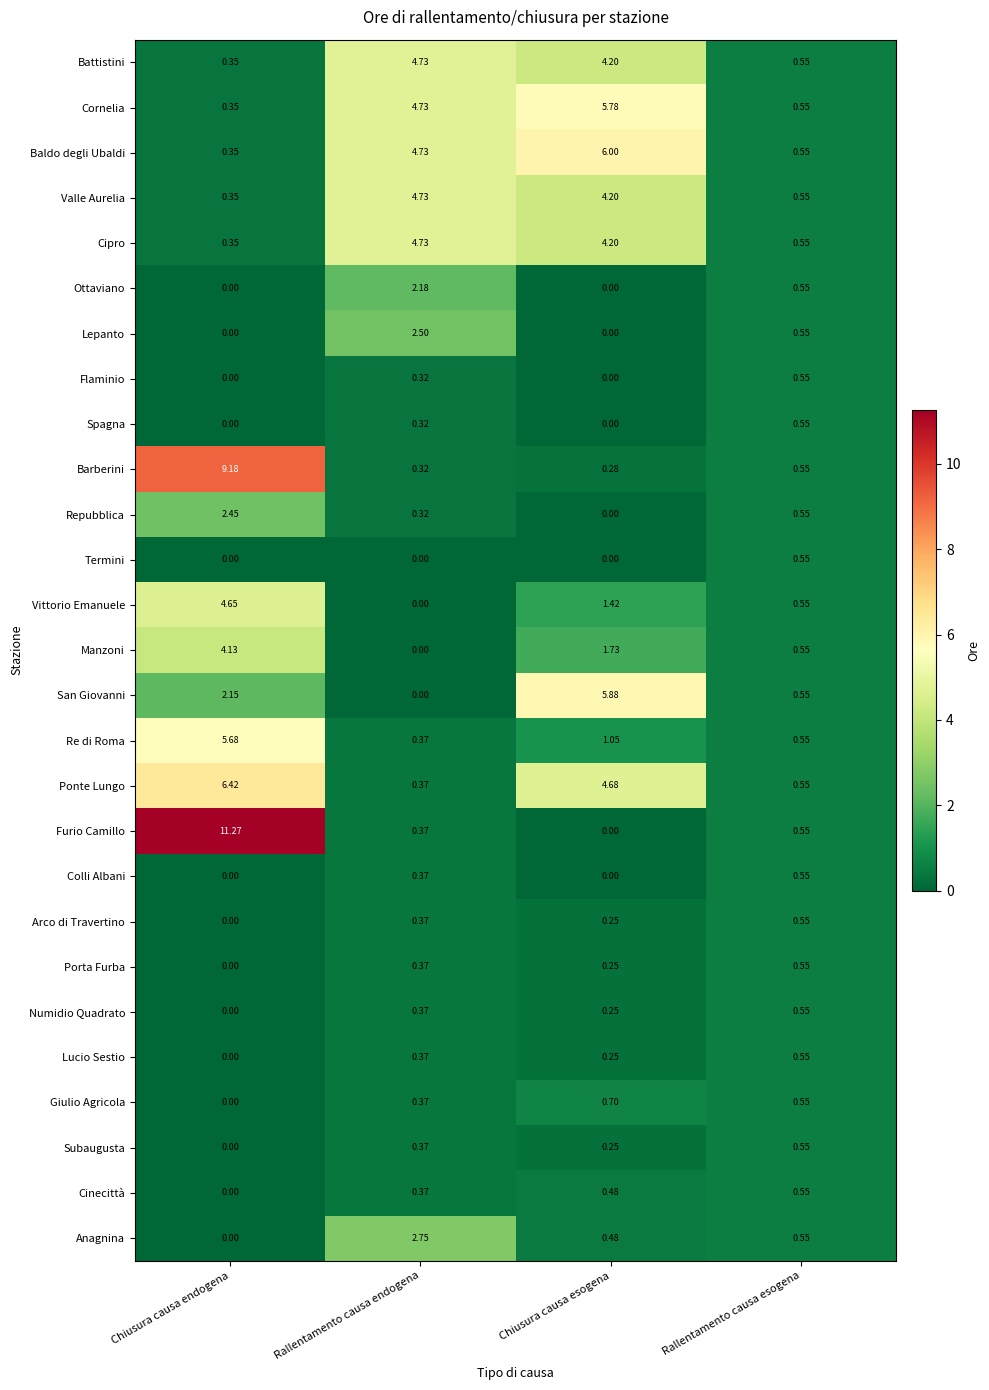

At which label is Cipro closest to 2?

Rallentamento causa esogena